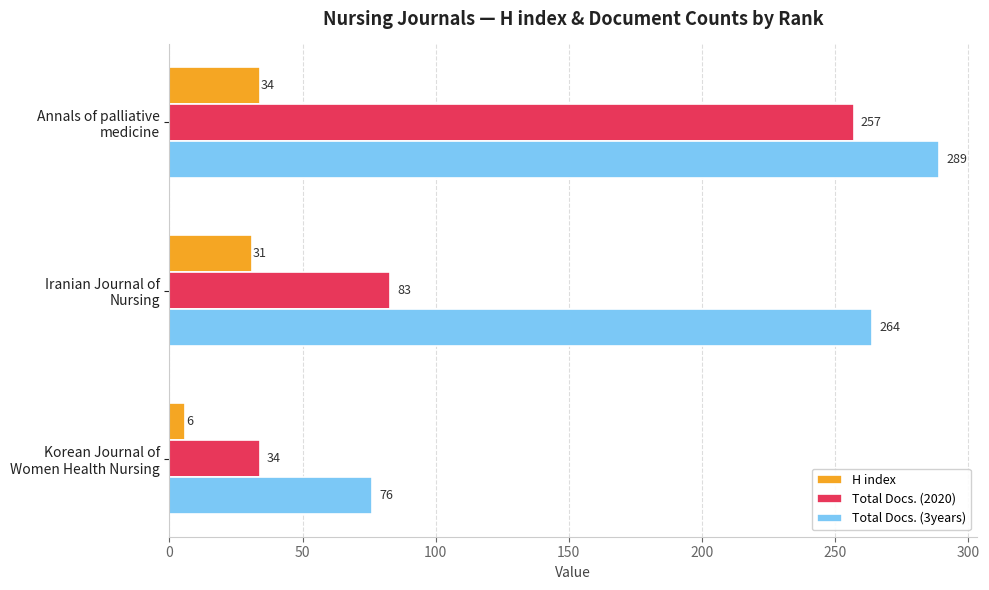

How many data points in Total Docs. (2020) are less than 83?

1